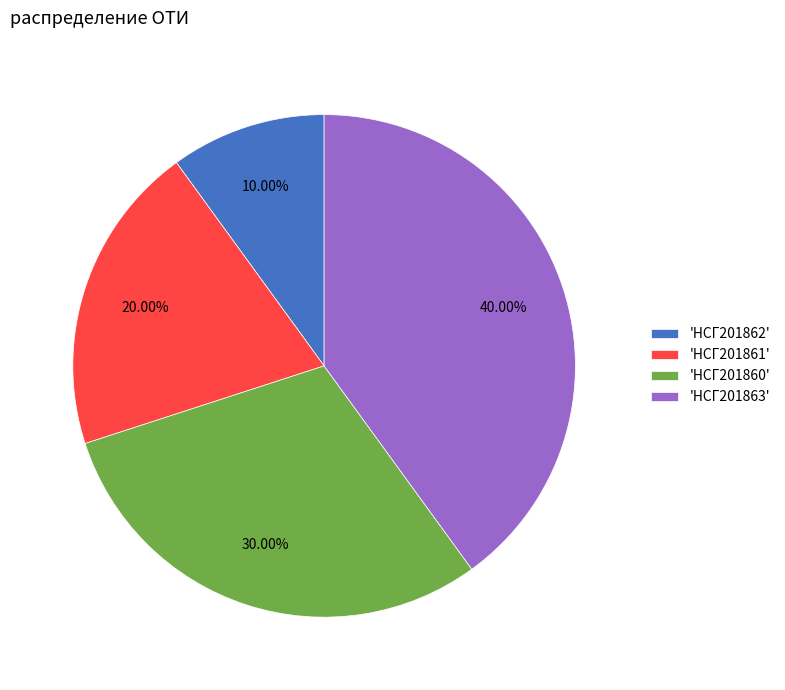

Does 'НСГ201863' account for over 50% of the chart?

No